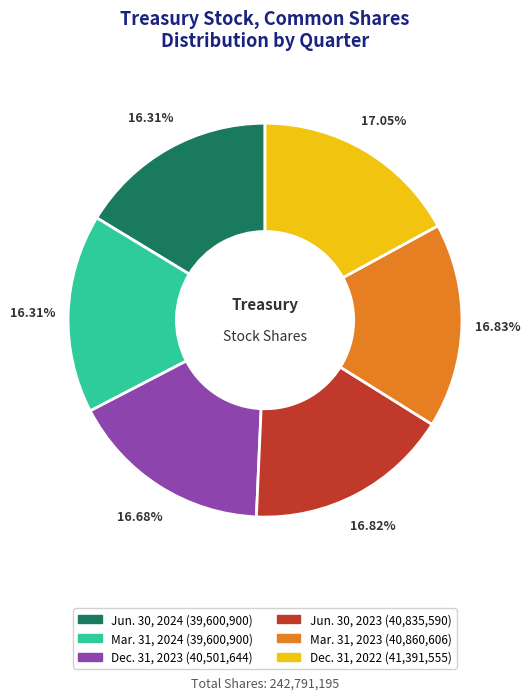

Do Dec. 31, 2023 and Jun. 30, 2024 together represent more than half of the pie?

No